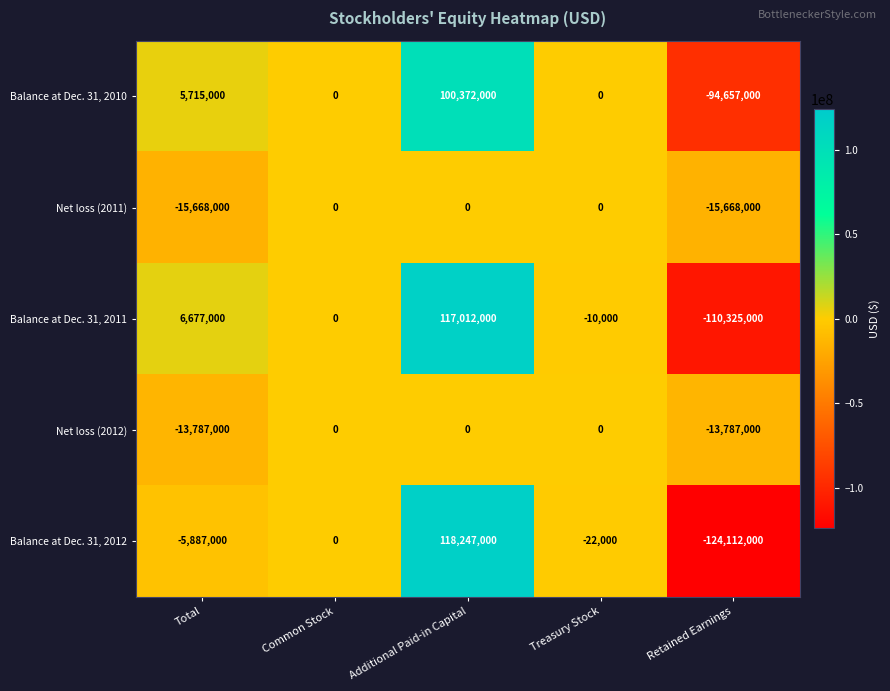

The Balance at Dec. 31, 2012 series shows -38541 at Treasury Stock. True or false?

False